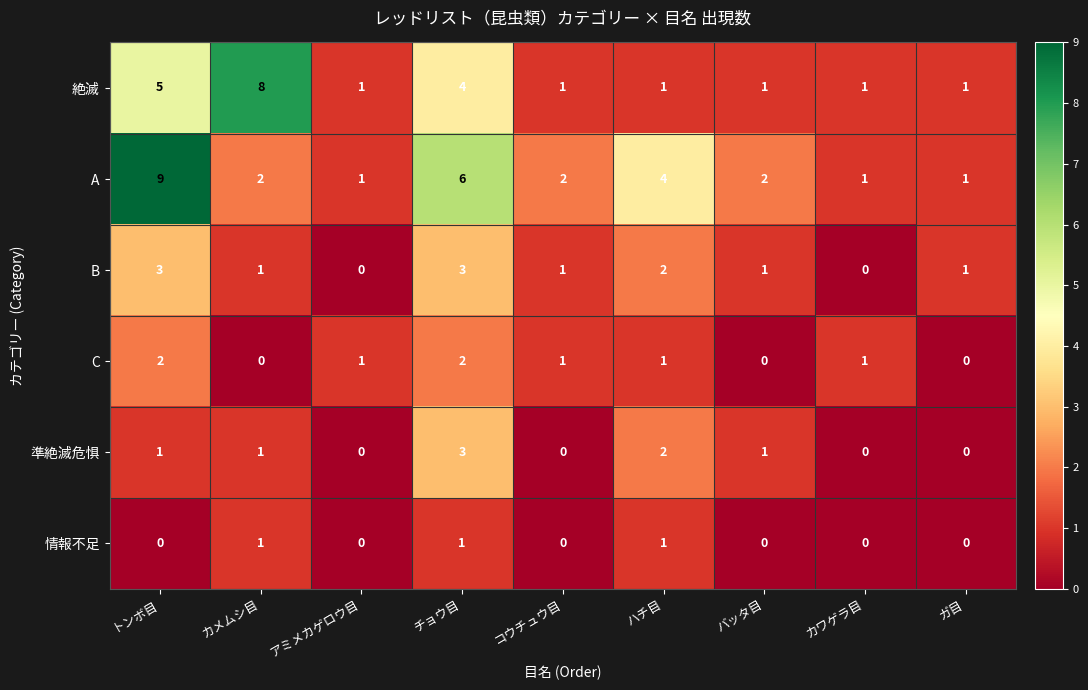

The 準絶滅危惧 series shows 0 at カワゲラ目. True or false?

True